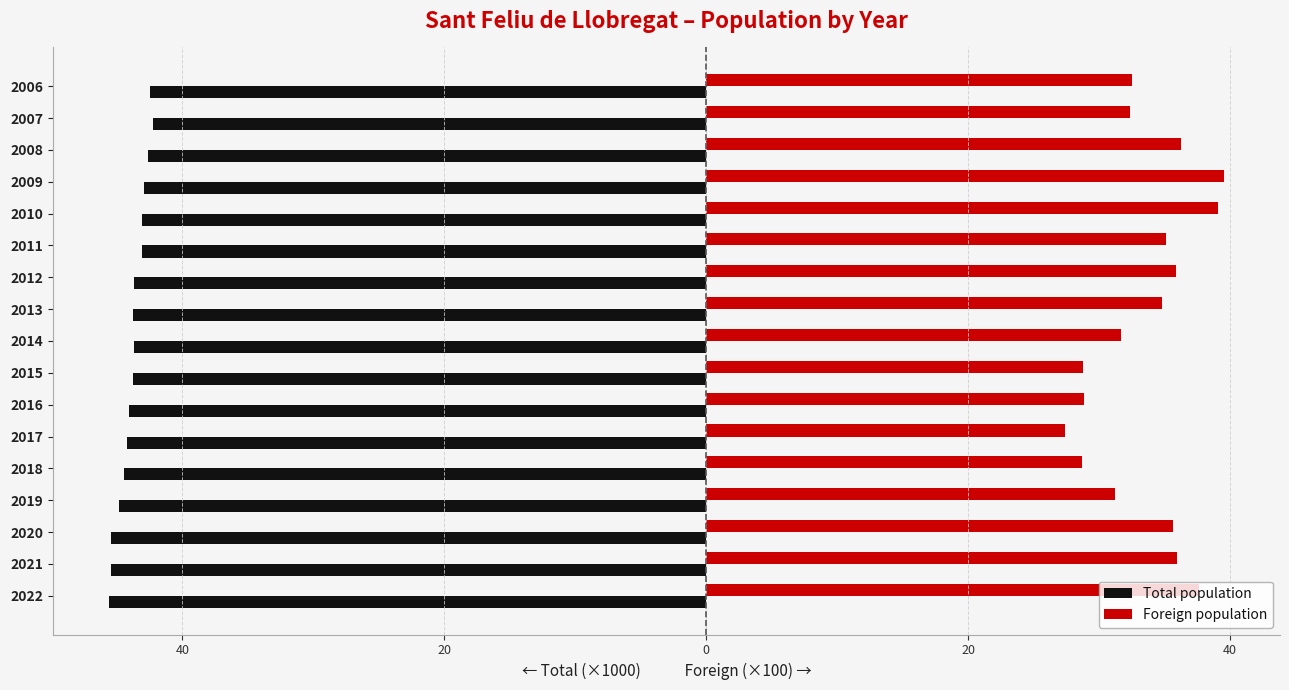

What are all the series names shown in the legend?

Total population, Foreign population